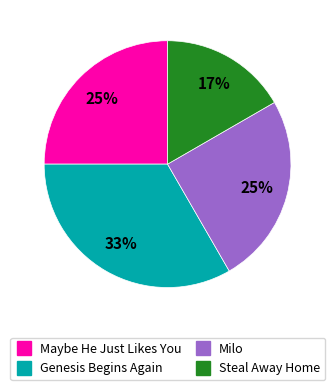

What is the largest slice in the pie chart?

Genesis Begins Again